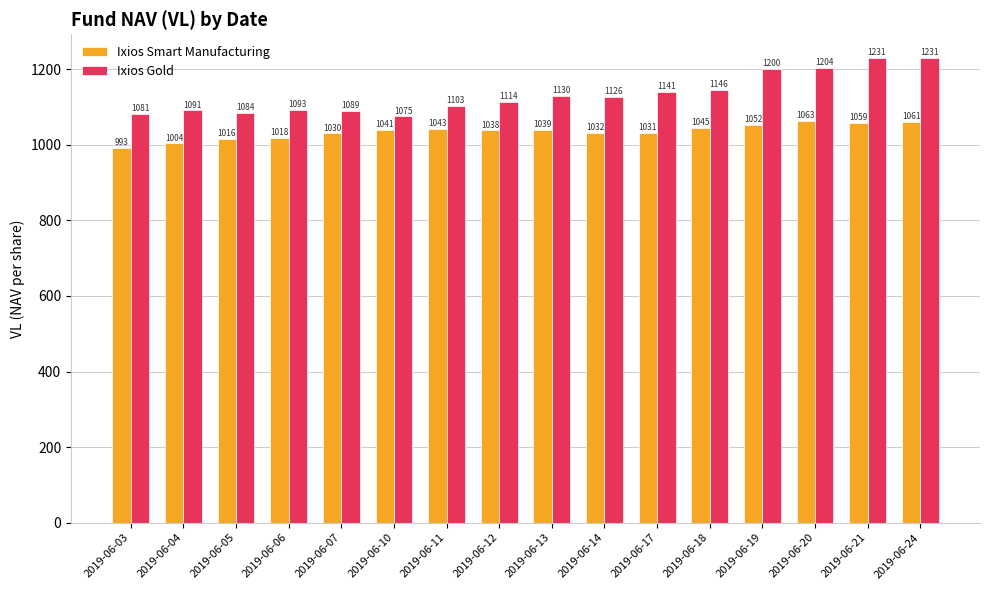

What is the value of the Ixios Gold bar at the 7th from the left?

1102.6